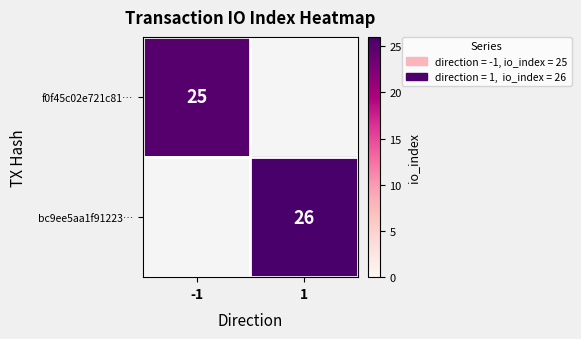

How many series are shown in this chart?

2